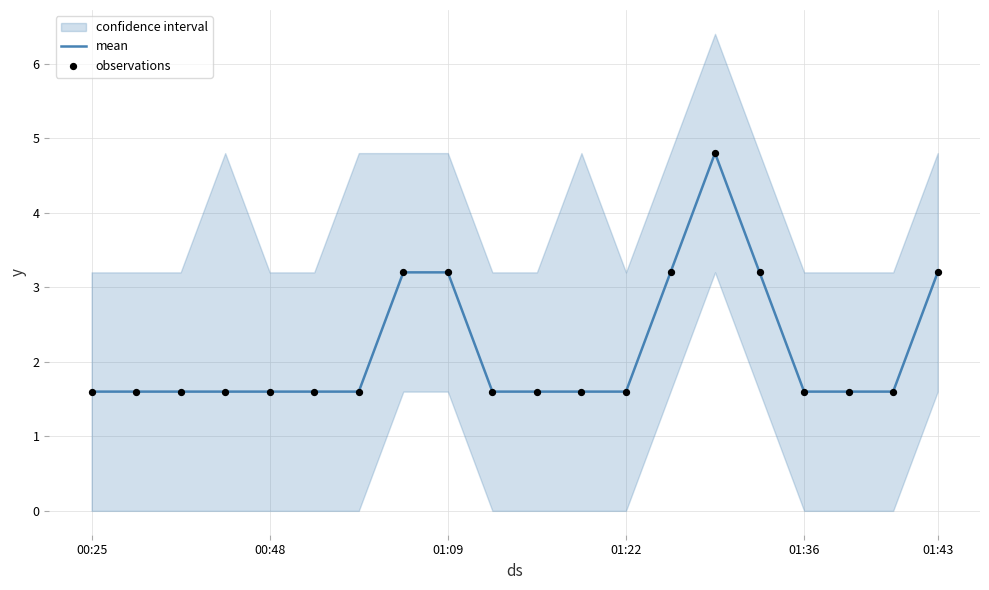

Which series has the largest total across all categories?

mean